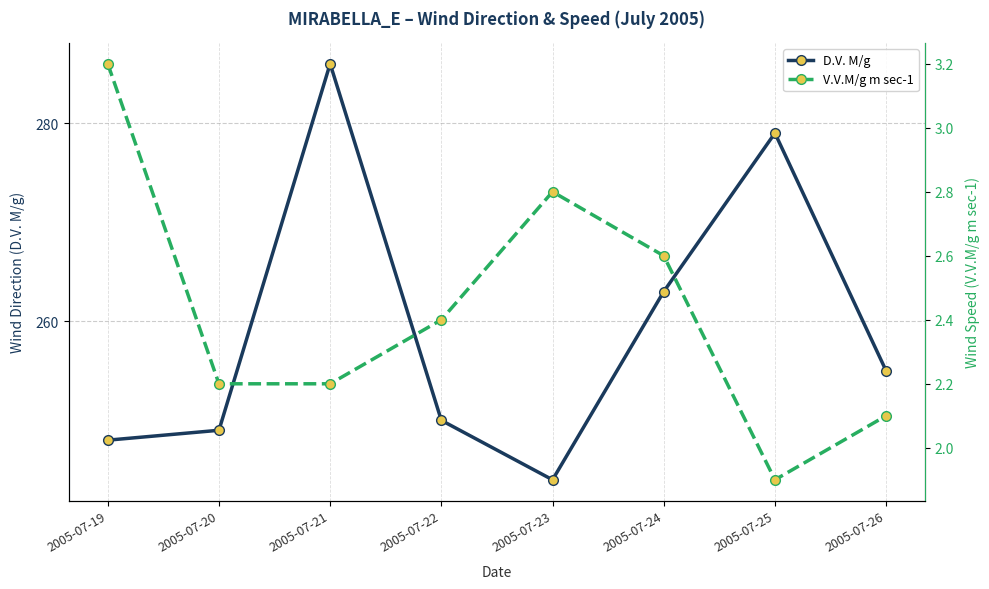

How many lines are shown in the chart?

2